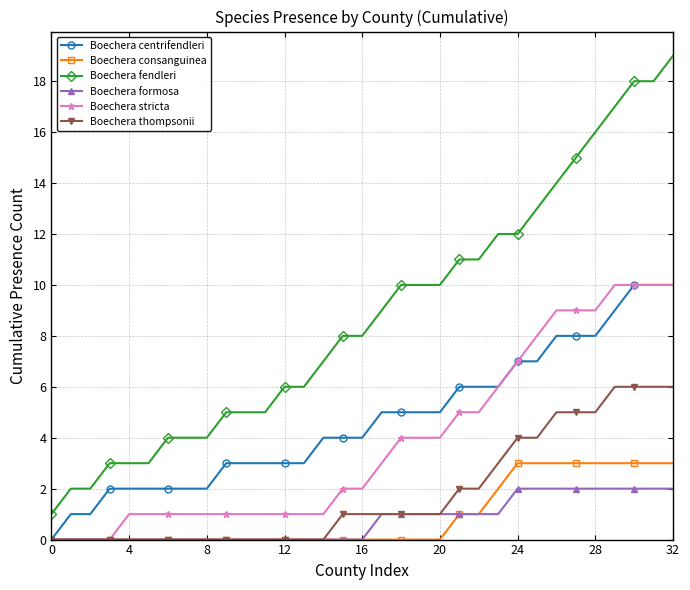

What is the greatest value displayed?

19